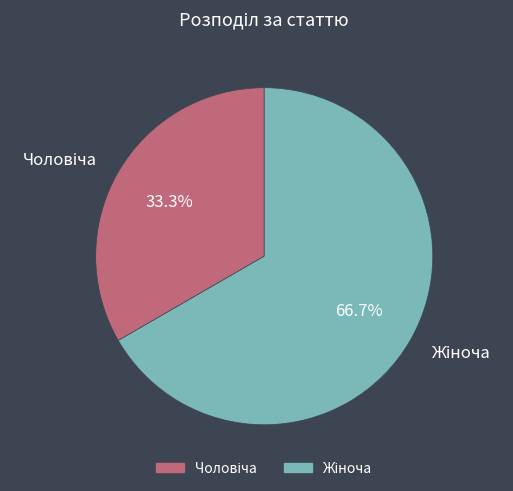

How many slices are in this pie chart?

2